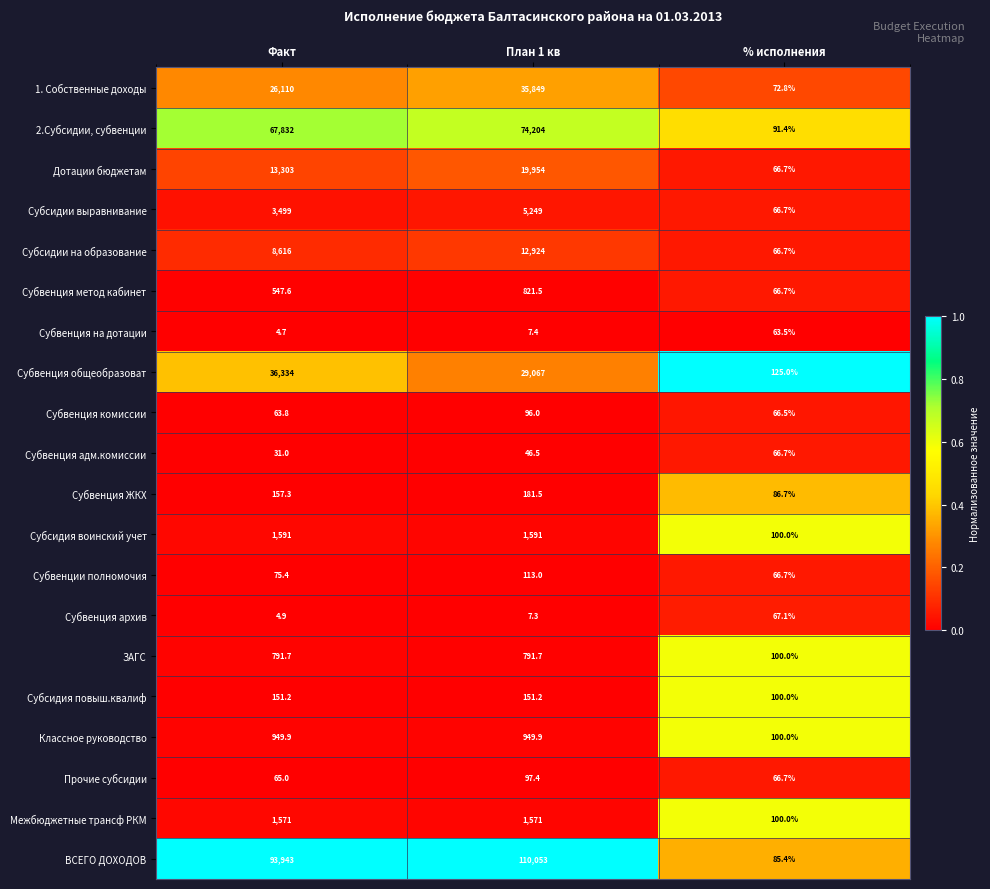

How many categories are shown in the chart?

3